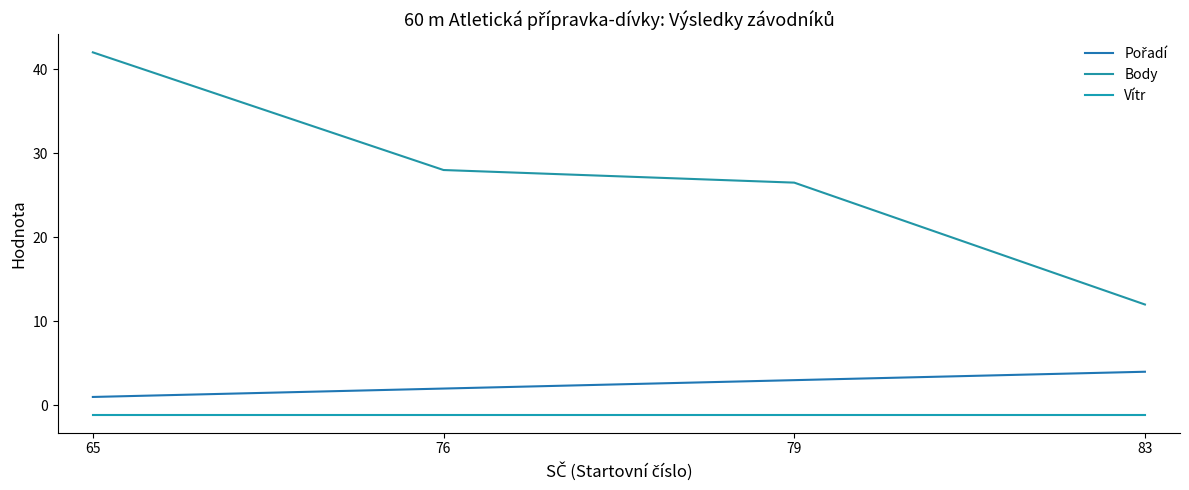

Does the chart have visible grid lines?

No